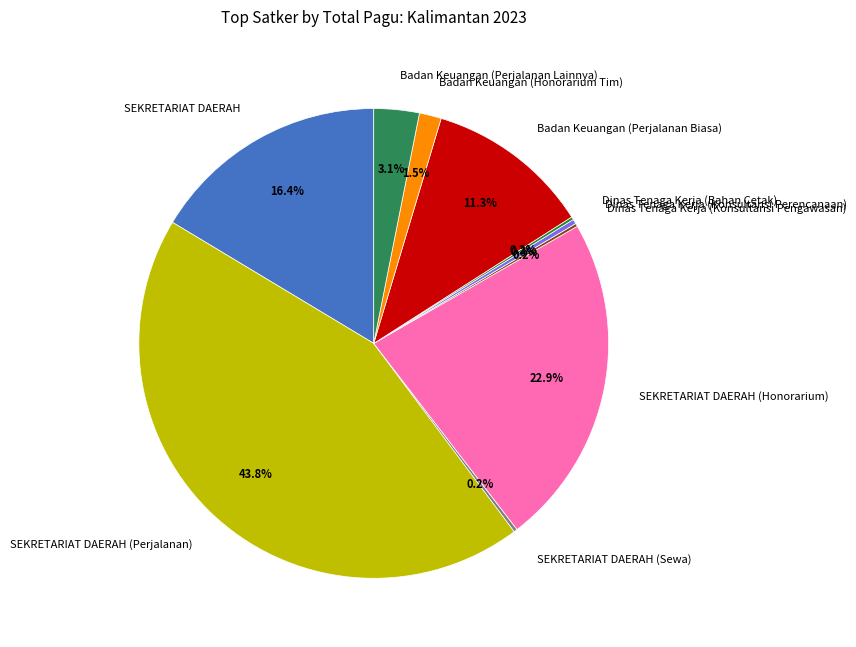

What is the largest slice in the pie chart?

SEKRETARIAT DAERAH (Perjalanan)